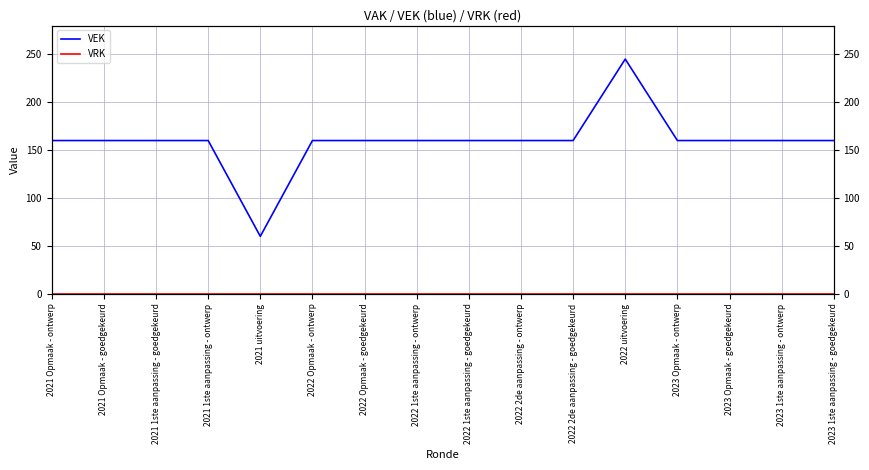

Is it true that VRK equals 0 at 2022 uitvoering?

True